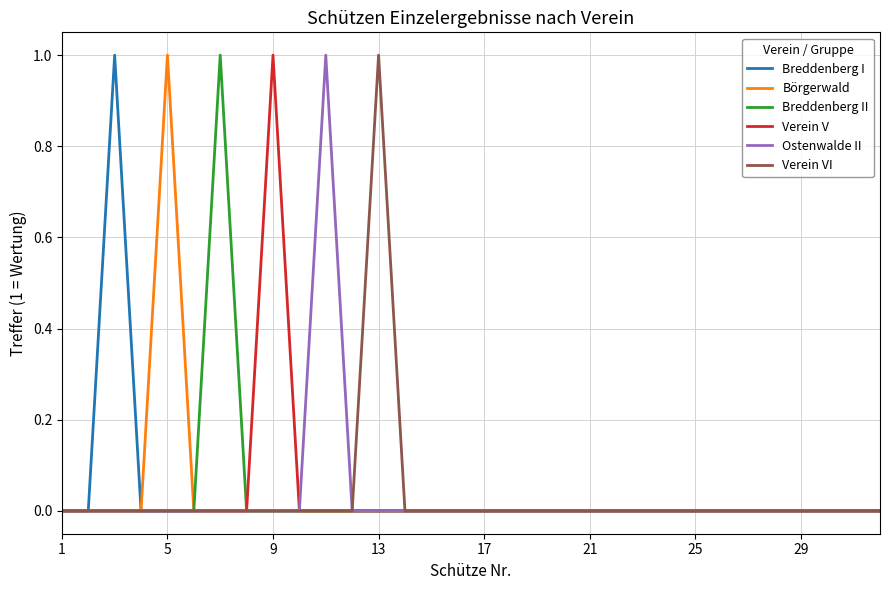

The Verein V series shows 0 at 17. True or false?

True